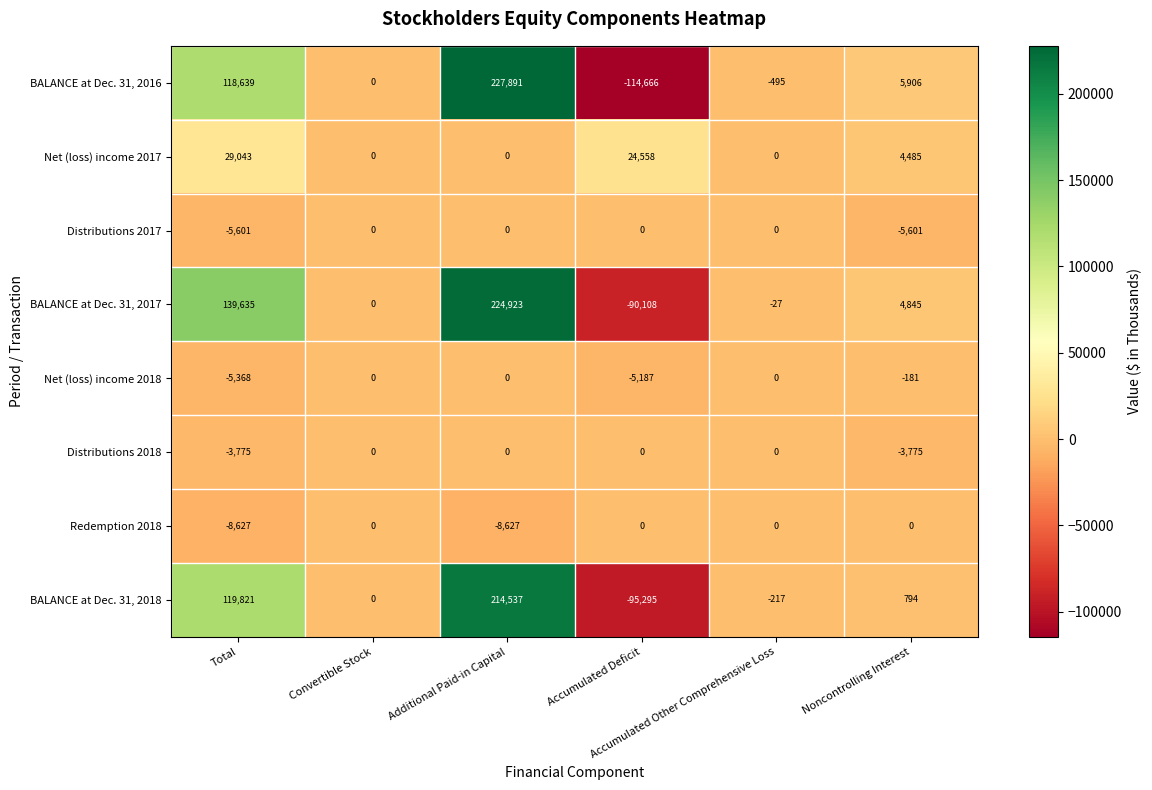

Which label corresponds to the smallest value in the chart?

Accumulated Deficit